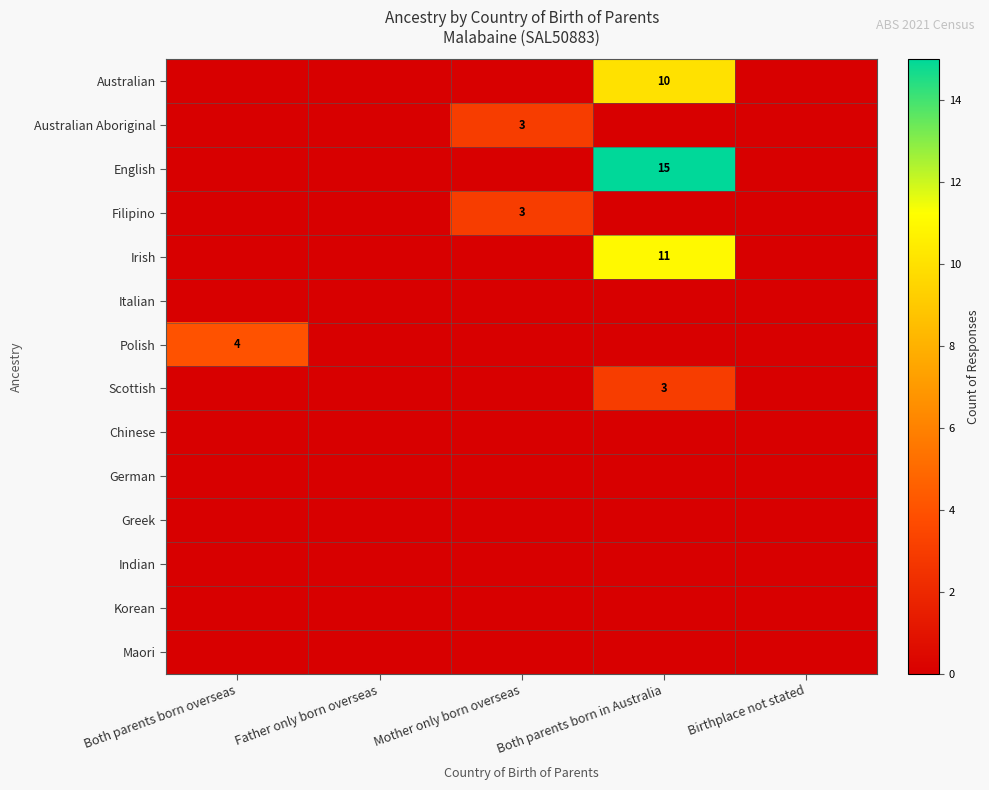

Rank the series by their maximum value, from lowest to highest.

Italian, Chinese, German, Greek, Indian, Korean, Maori, Australian Aboriginal, Filipino, Scottish, Polish, Australian, Irish, English